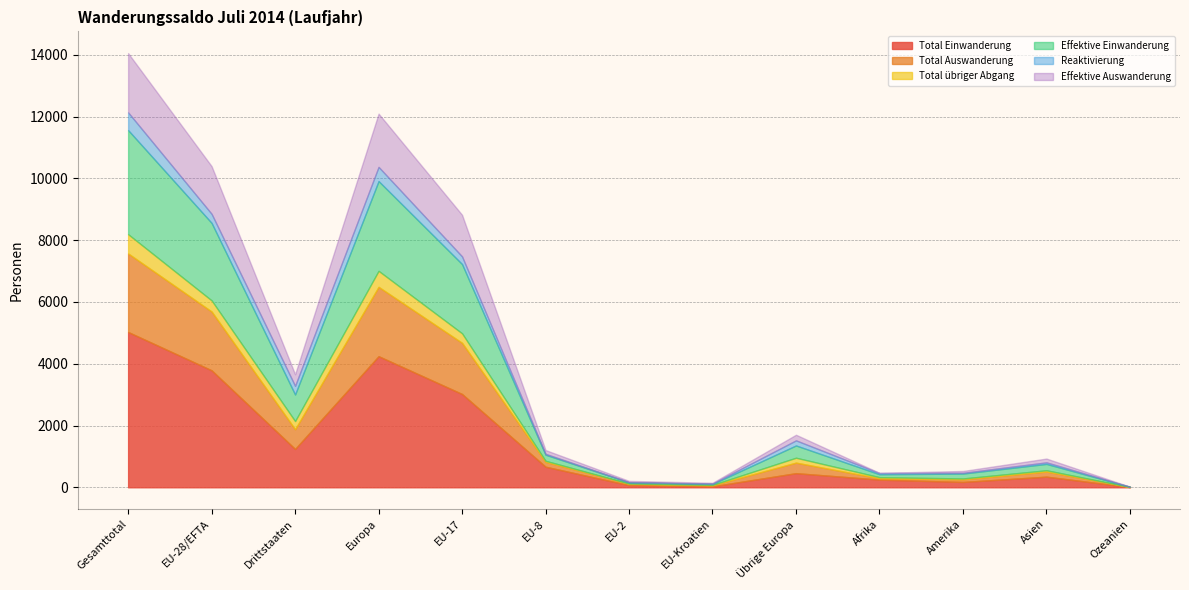

How many lines are shown in the chart?

6